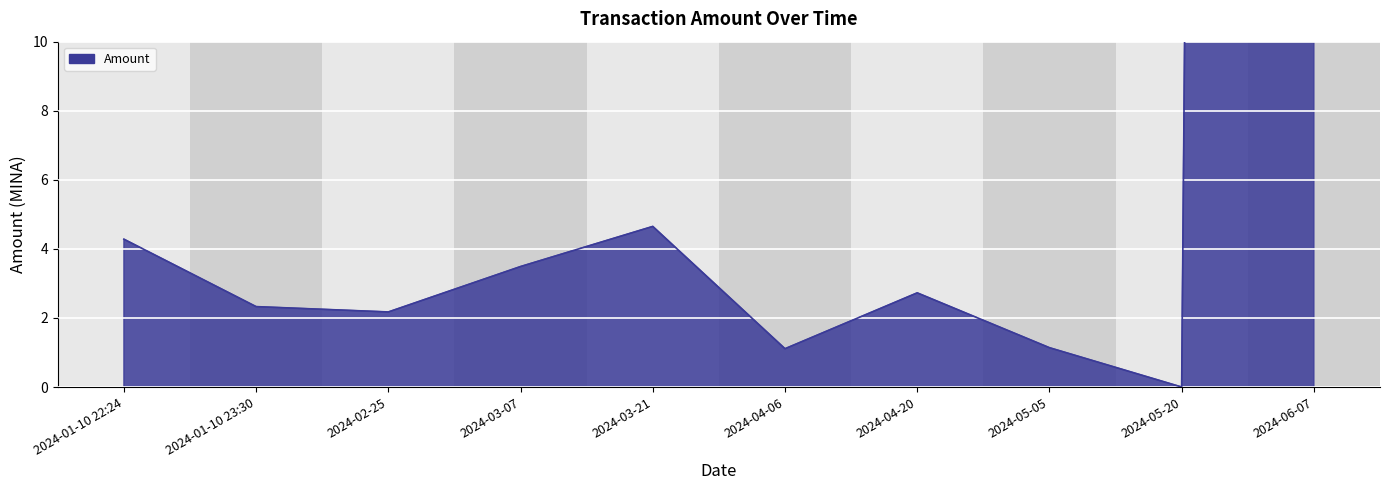

What is the difference between the maximum and minimum values?

452.2